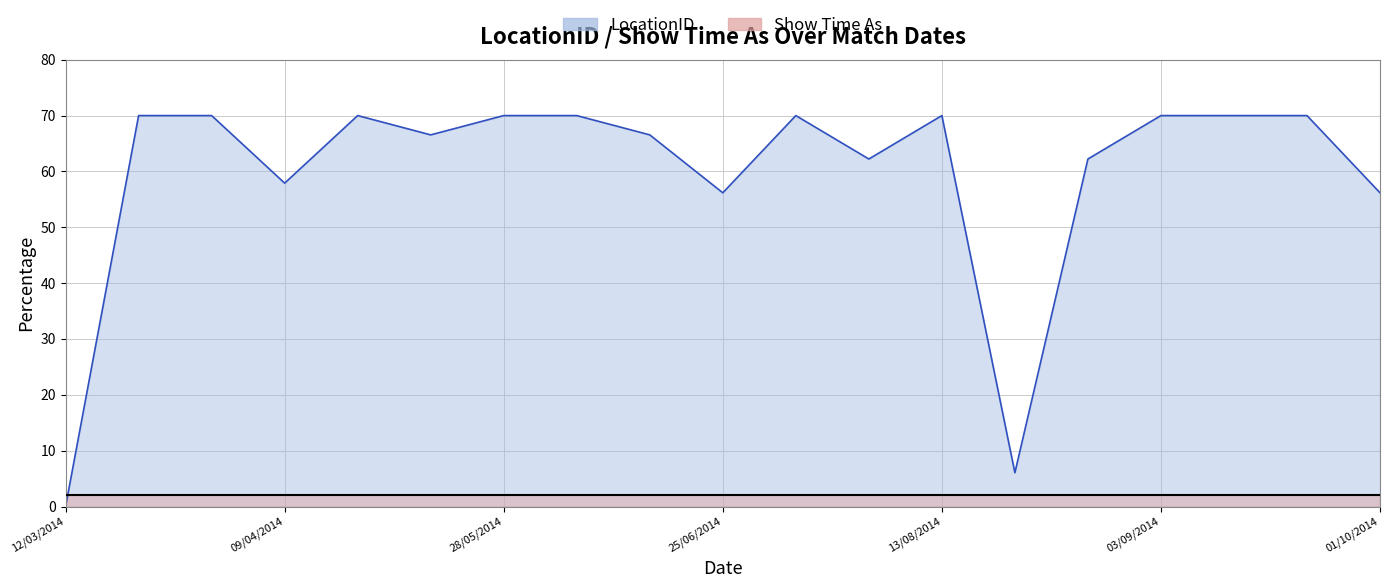

The chart shows a value of 35.8 at 30/07/2014. True or false?

False